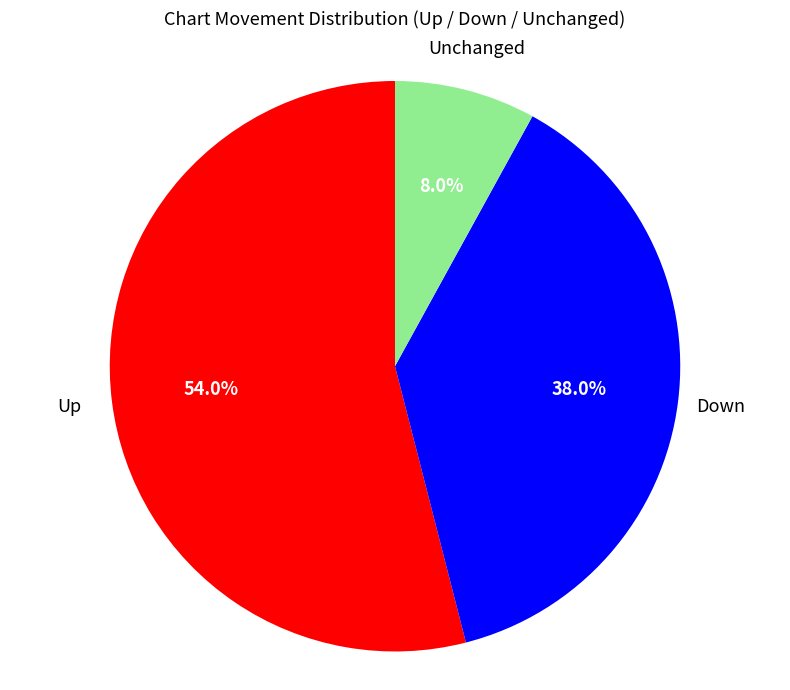

Does any single category account for the majority?

Yes